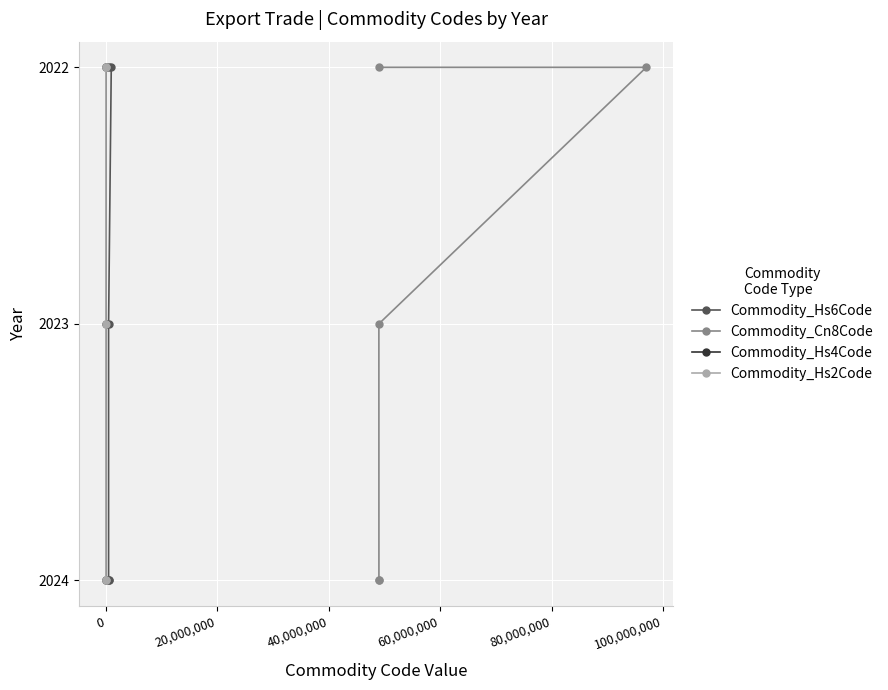

What is the sum of the Commodity_Hs4Code values at 0 and 20,000,000?

4045